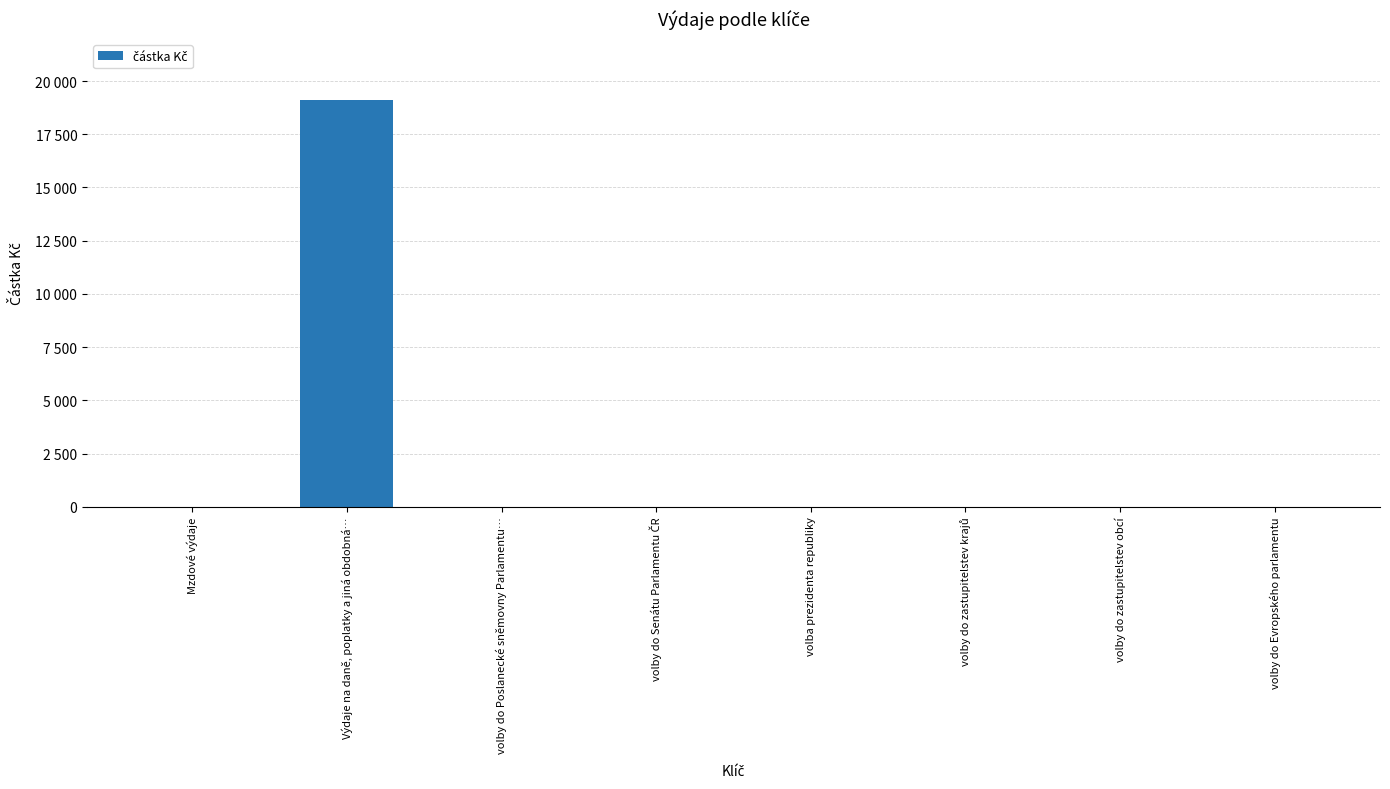

Are the bars grouped side by side (vs. stacked)?

No